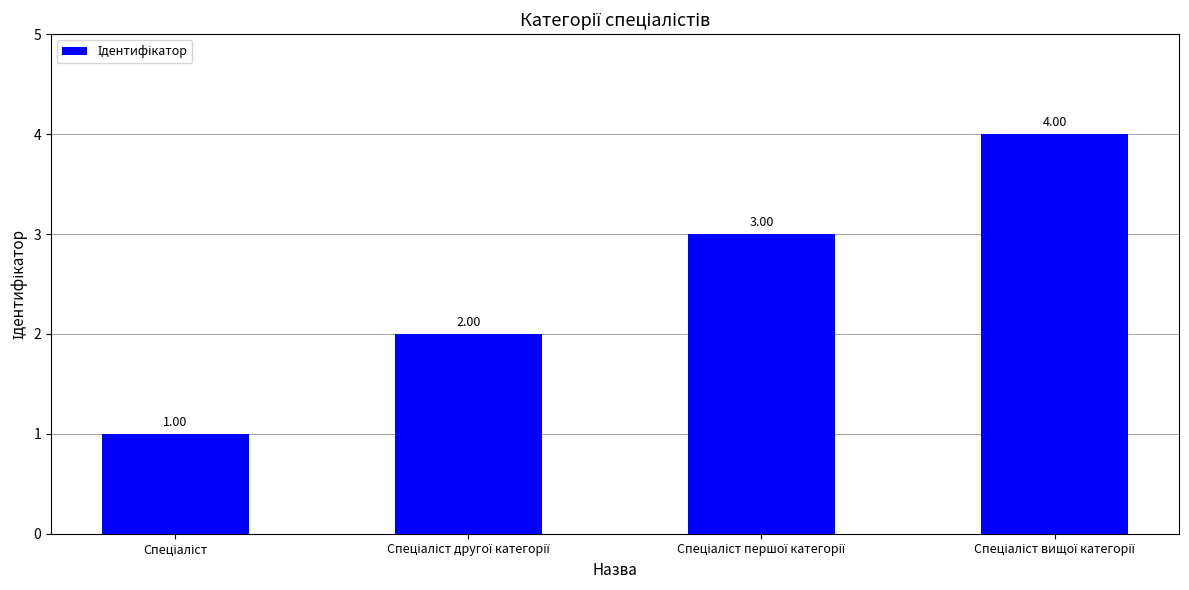

What is the difference between the maximum and minimum values?

3